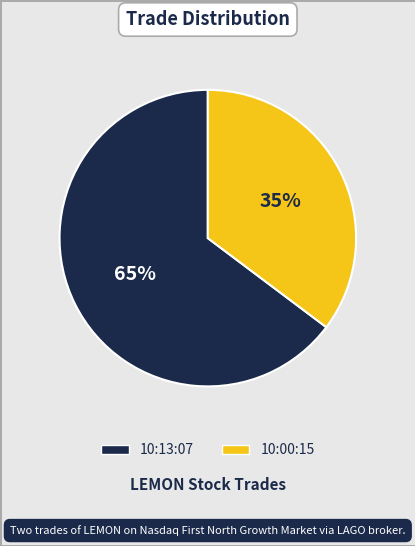

Count the number of slices in the pie.

2